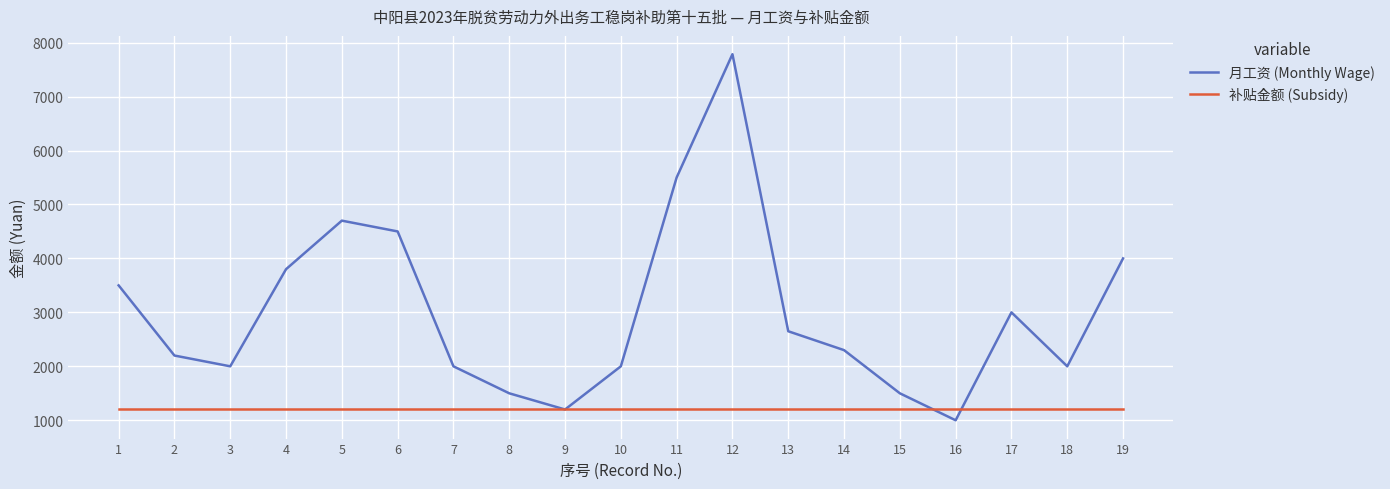

List the series in order of their peak value, lowest first.

补贴金额 (Subsidy), 月工资 (Monthly Wage)